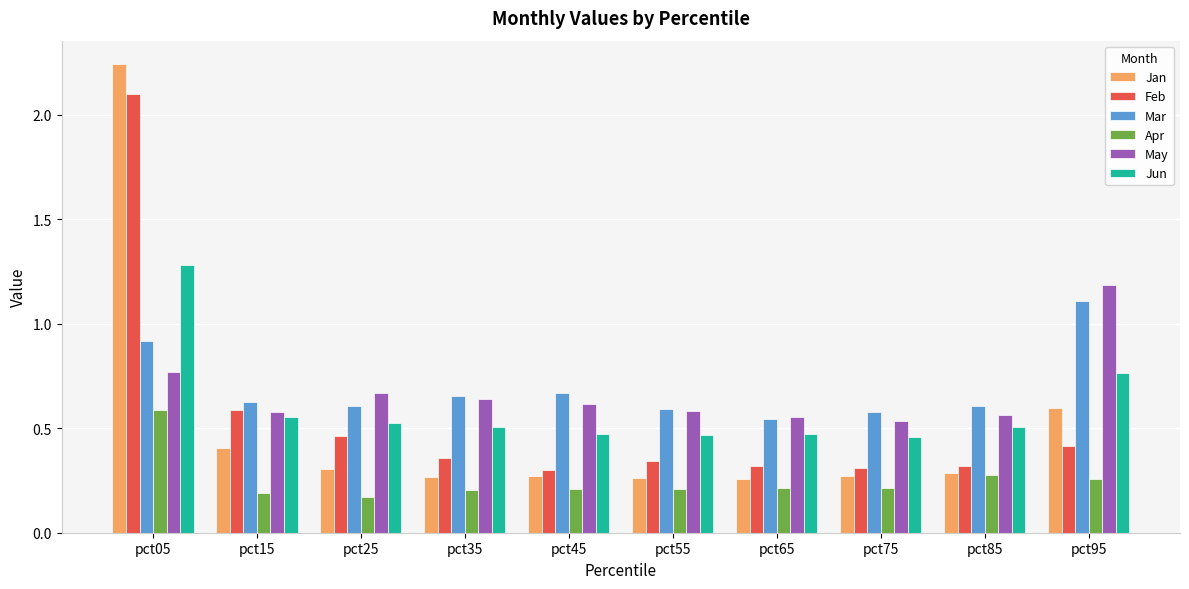

At which label is Jan closest to 1?

pct95